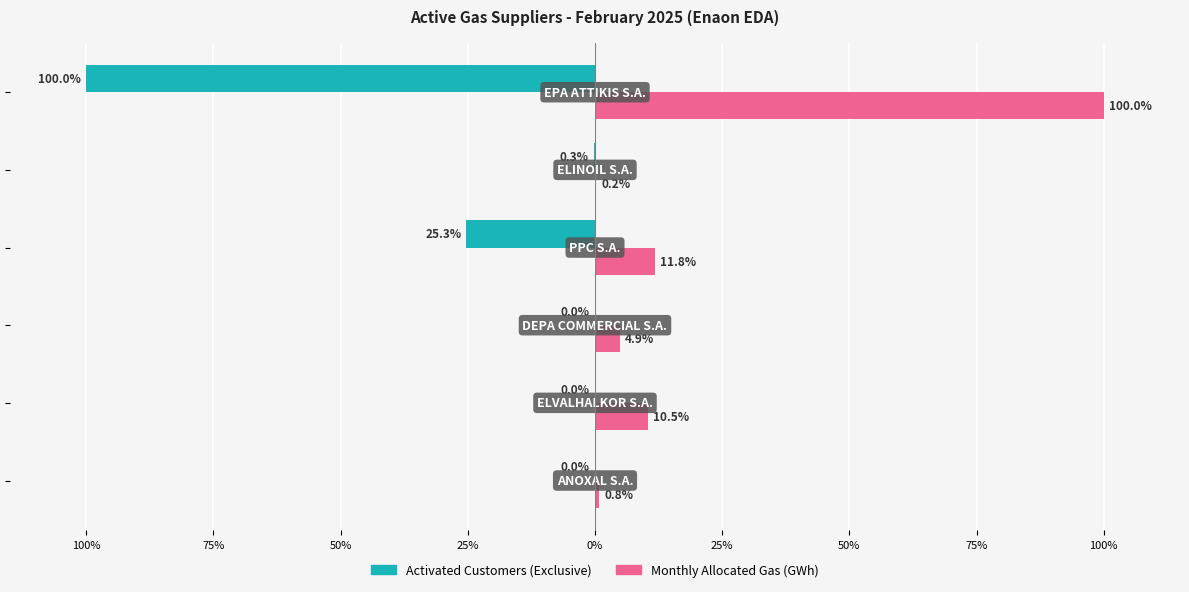

What are all the series names shown in the legend?

Activated Customers (Exclusive), Monthly Allocated Gas (GWh)